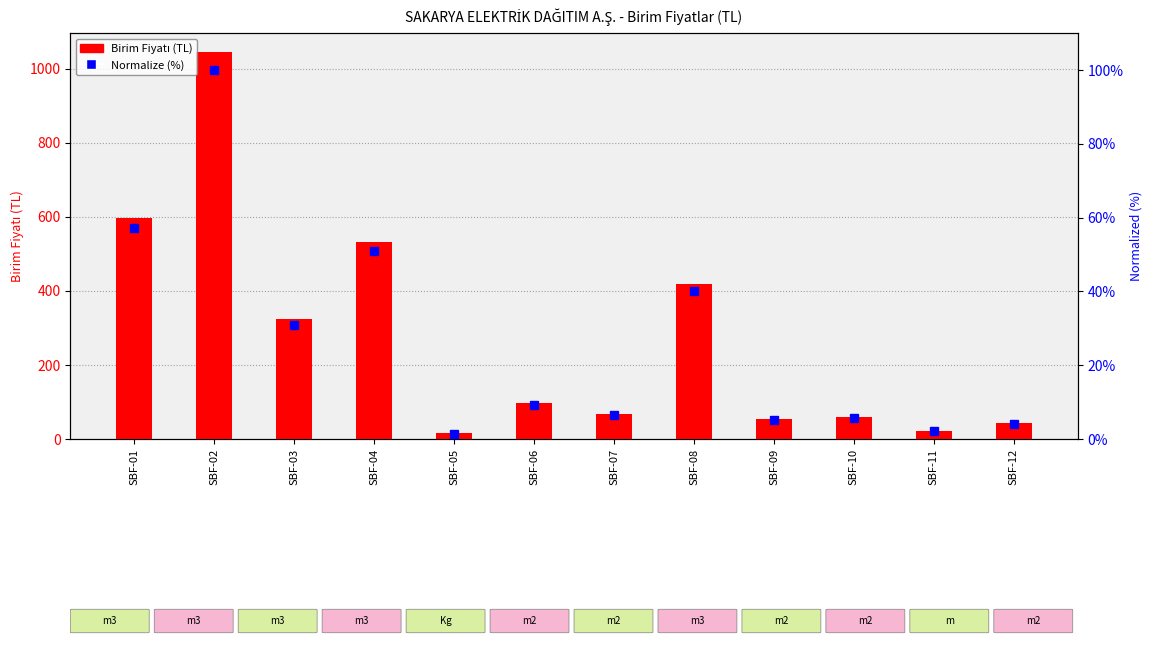

What is the smallest value displayed?

15.3